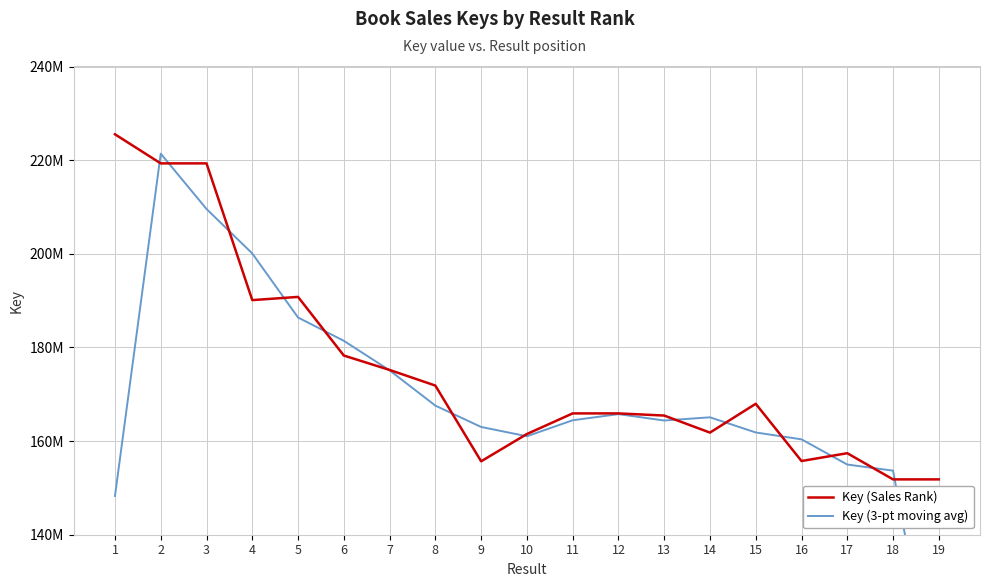

Which label corresponds to the largest value in the chart?

1